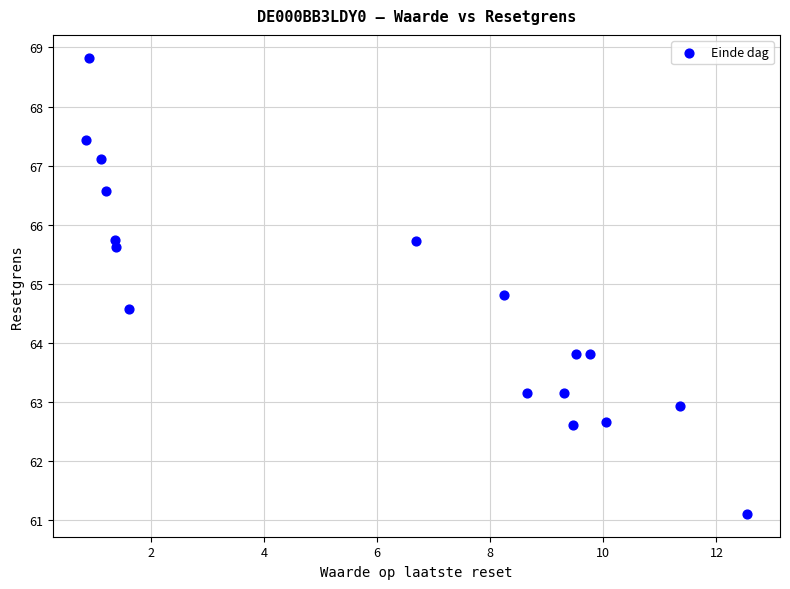

What is the range of X values (max minus min)?

11.7